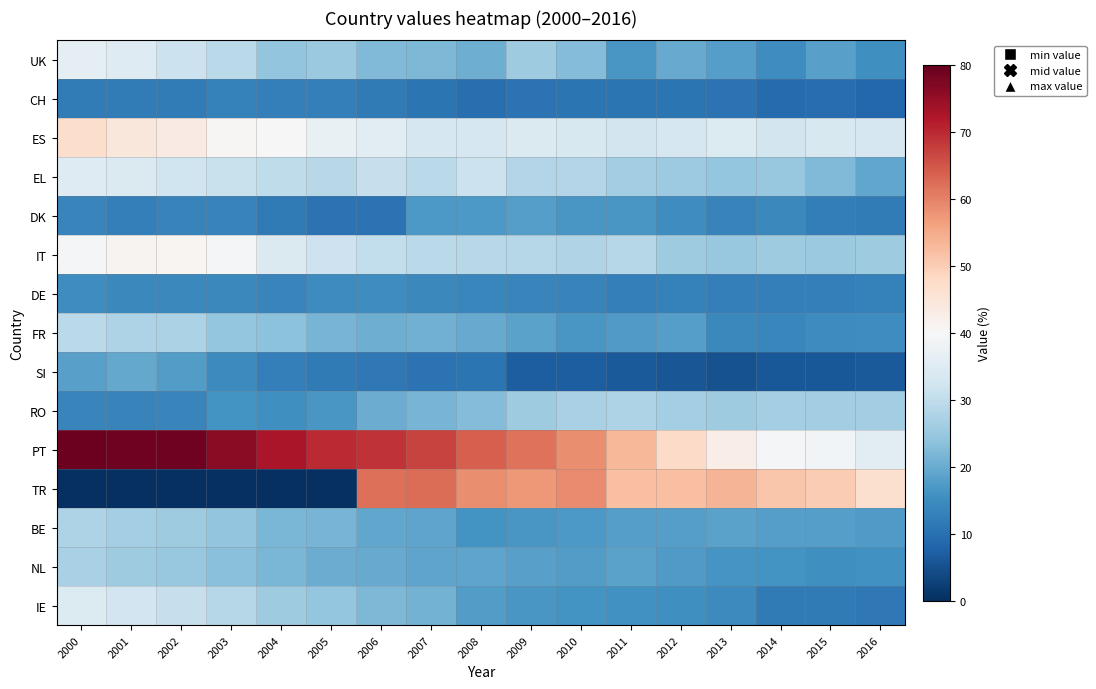

Reading left to right, list all the values displayed in this chart.

UK: 2000=36.5	2001=34.7	2002=31.3	2003=29.1	2004=24.1	2005=25.3	2006=22.2	2007=22.0	2008=20.4	2009=25.7	2010=22.5	2011=16.7	2012=19.7	2013=18.1	2014=15.1	2015=18.2	2016=15.5
CH: 2000=12.1	2001=12.0	2002=11.9	2003=12.9	2004=12.6	2005=12.7	2006=11.8	2007=10.6	2008=9.8	2009=10.4	2010=10.7	2011=10.8	2012=10.9	2013=10.6	2014=9.3	2015=9.5	2016=8.7
ES: 2000=47.1	2001=44.4	2002=43.3	2003=40.5	2004=39.7	2005=37.0	2006=35.4	2007=33.2	2008=33.3	2009=34.4	2010=33.7	2011=32.6	2012=33.4	2013=34.6	2014=32.8	2015=33.7	2016=33.4
EL: 2000=35.0	2001=34.2	2002=31.9	2003=31.2	2004=29.7	2005=29.0	2006=30.8	2007=29.3	2008=31.3	2009=28.2	2010=28.4	2011=26.2	2012=25.4	2013=24.7	2014=25.0	2015=22.4	2016=19.3
DK: 2000=13.7	2001=12.8	2002=13.1	2003=13.2	2004=11.6	2005=10.4	2006=10.4	2007=17.2	2008=17.1	2009=18.1	2010=16.6	2011=16.7	2012=15.1	2013=13.3	2014=14.2	2015=12.3	2016=12.0
IT: 2000=39.3	2001=41.2	2002=40.9	2003=39.3	2004=34.2	2005=31.8	2006=30.2	2007=29.3	2008=29.1	2009=28.6	2010=27.9	2011=28.4	2012=25.9	2013=24.8	2014=25.9	2015=25.1	2016=25.8
DE: 2000=15.2	2001=14.3	2002=14.3	2003=14.1	2004=13.5	2005=14.7	2006=15.2	2007=14.3	2008=14.0	2009=13.6	2010=13.4	2011=12.8	2012=12.9	2013=12.7	2014=12.7	2015=12.8	2016=13.0
FR: 2000=29.2	2001=27.7	2002=27.3	2003=24.4	2004=23.6	2005=21.5	2006=20.6	2007=20.7	2008=19.7	2009=18.7	2010=16.6	2011=17.5	2012=18.0	2013=14.3	2014=14.0	2015=15.0	2016=15.2
SI: 2000=18.2	2001=19.4	2002=17.6	2003=14.6	2004=12.7	2005=11.7	2006=11.3	2007=10.5	2008=10.7	2009=7.1	2010=7.0	2011=6.4	2012=5.8	2013=5.3	2014=6.1	2015=6.1	2016=6.4
RO: 2000=13.7	2001=13.2	2002=13.5	2003=15.9	2004=15.4	2005=16.8	2006=20.0	2007=21.5	2008=22.6	2009=25.8	2010=27.2	2011=27.5	2012=26.6	2013=25.7	2014=26.3	2015=26.2	2016=26.0
PT: 2000=79.3	2001=78.8	2002=79.0	2003=76.1	2004=72.8	2005=69.8	2006=68.8	2007=67.2	2008=63.9	2009=61.7	2010=58.5	2011=53.2	2012=47.5	2013=42.5	2014=39.7	2015=38.9	2016=35.5
TR: 2000=0.0	2001=0.0	2002=0.0	2003=0.0	2004=0.0	2005=0.0	2006=61.9	2007=62.2	2008=58.6	2009=57.2	2010=58.9	2011=52.1	2012=52.0	2013=53.7	2014=51.2	2015=50.0	2016=46.3
BE: 2000=27.8	2001=26.3	2002=25.8	2003=24.1	2004=21.7	2005=21.5	2006=19.4	2007=18.9	2008=16.2	2009=16.7	2010=17.1	2011=17.9	2012=17.9	2013=18.6	2014=17.8	2015=17.8	2016=17.4
NL: 2000=27.0	2001=25.8	2002=24.7	2003=23.4	2004=21.8	2005=20.3	2006=19.8	2007=18.9	2008=18.8	2009=18.1	2010=17.5	2011=18.5	2012=17.5	2013=16.5	2014=16.1	2015=15.6	2016=15.8
IE: 2000=34.5	2001=32.2	2002=30.8	2003=28.5	2004=25.8	2005=24.4	2006=22.1	2007=21.2	2008=17.7	2009=16.8	2010=16.1	2011=15.9	2012=15.6	2013=14.6	2014=11.8	2015=11.6	2016=11.3